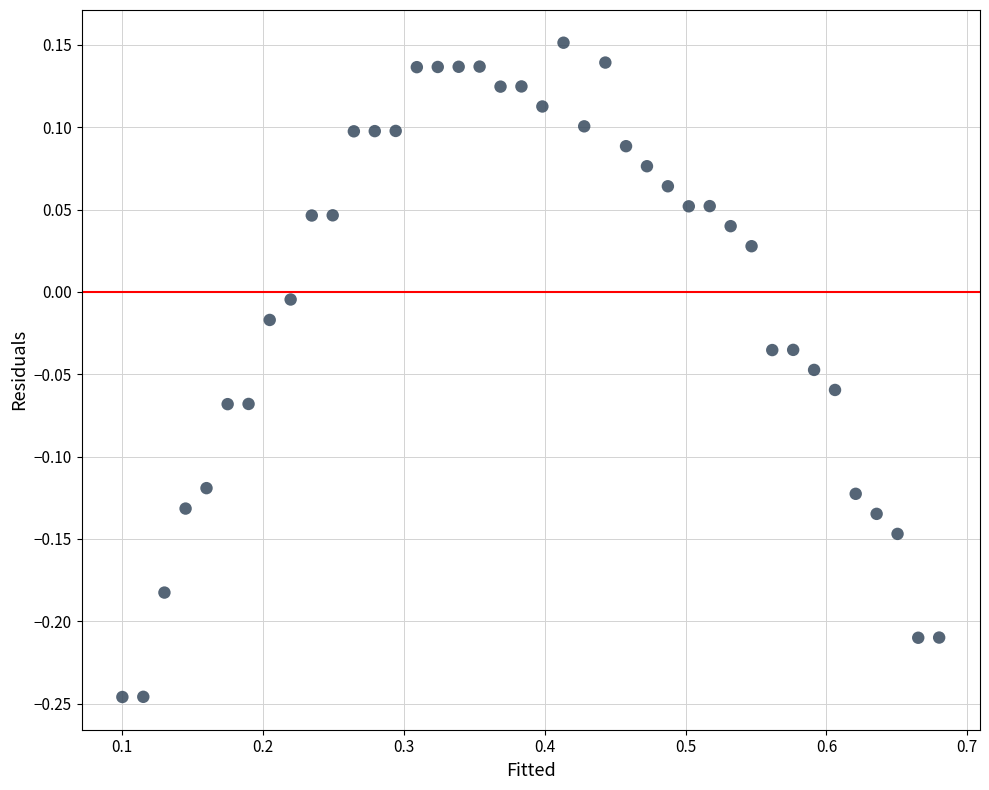

What is the range of X values (max minus min)?

0.6